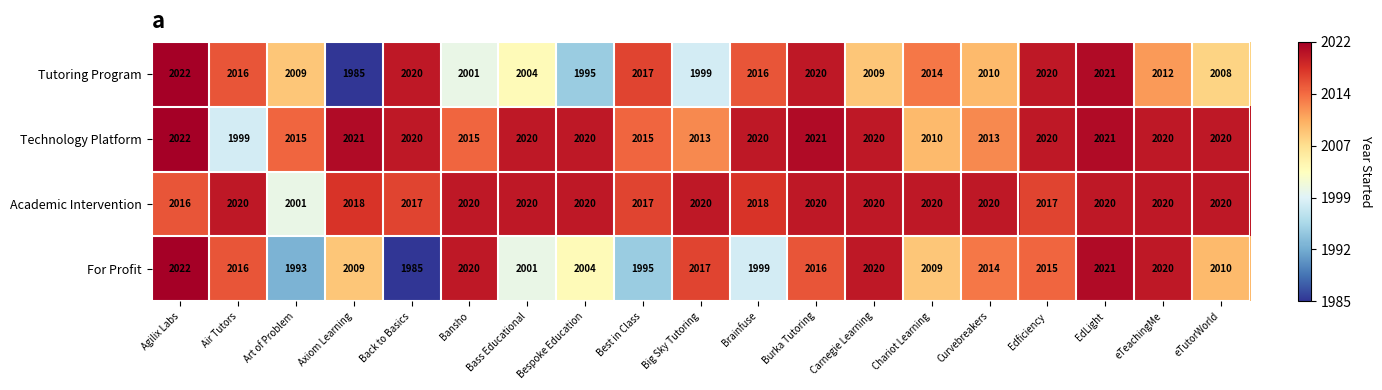

What is the sum of all Academic Intervention values?

38344